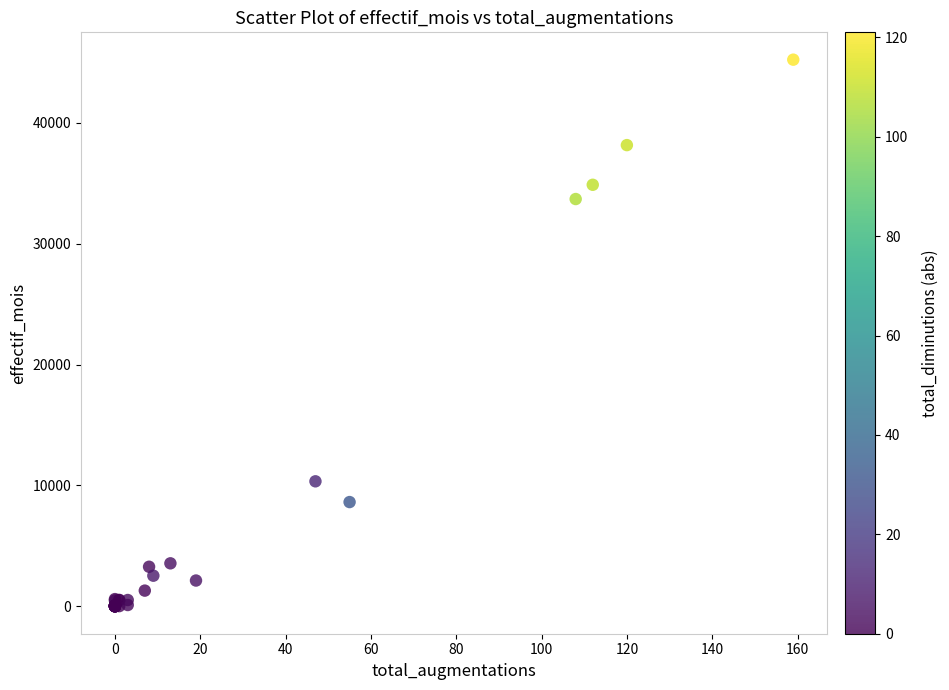

What Y value in the scatter plot is closest to 22604?

33682